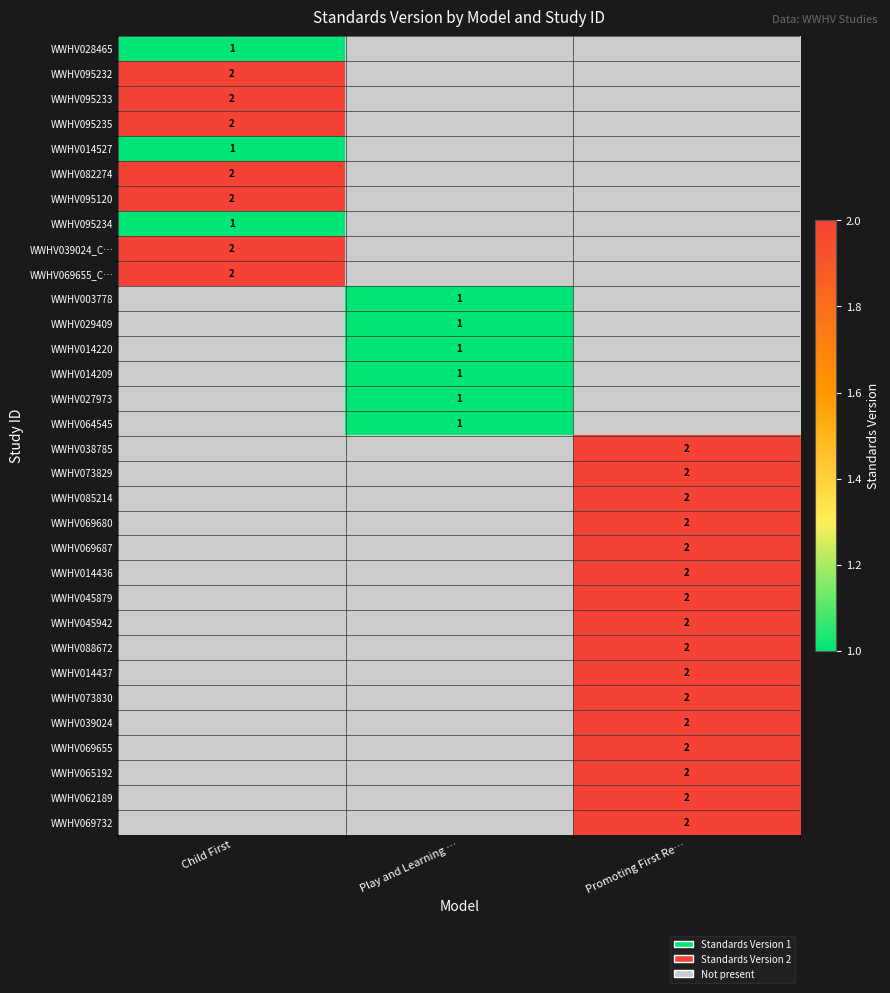

True or false: WWHV038785 has a value of 2 at Promoting First Re….

True